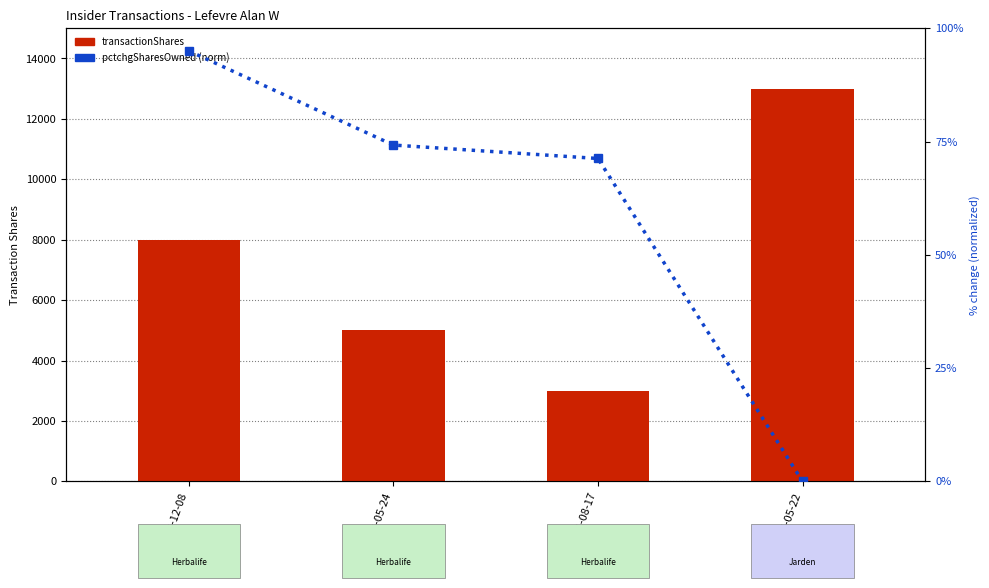

How many values in the pctchgSharesOwned (norm) series are below 74?

2